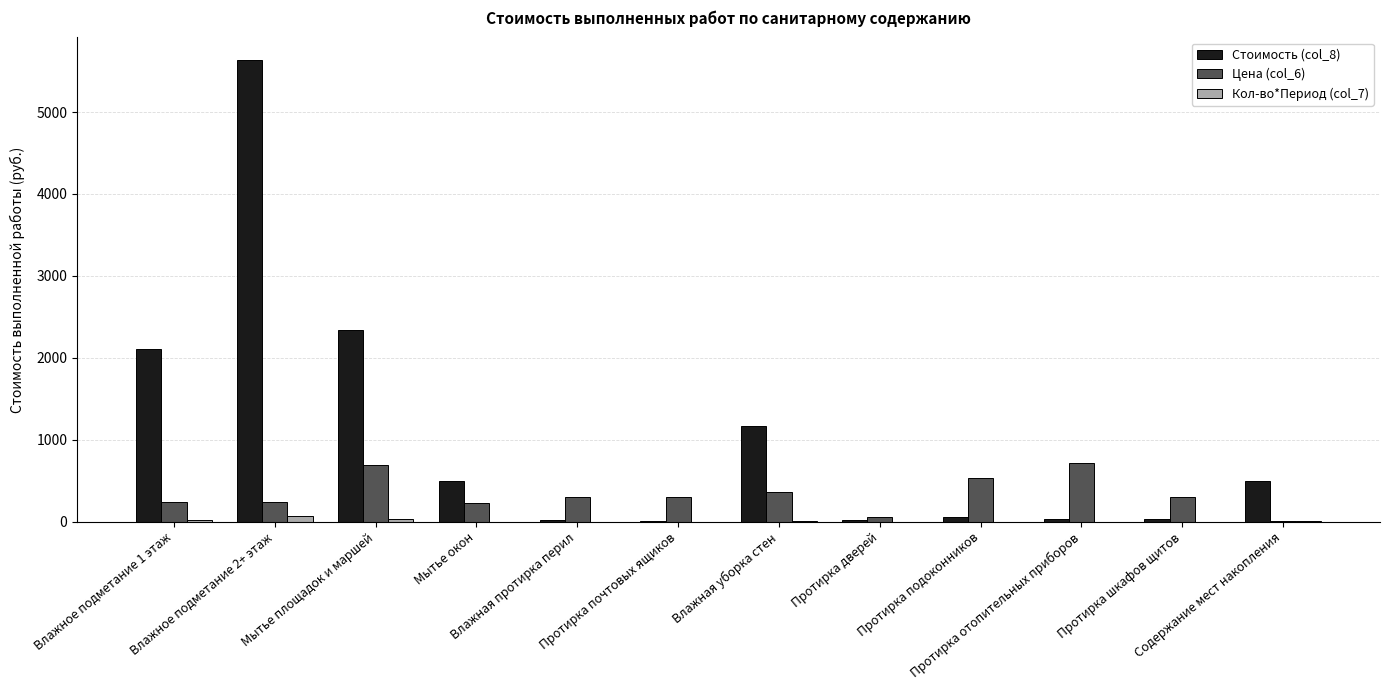

Which series has the largest total across all categories?

Стоимость (col_8)